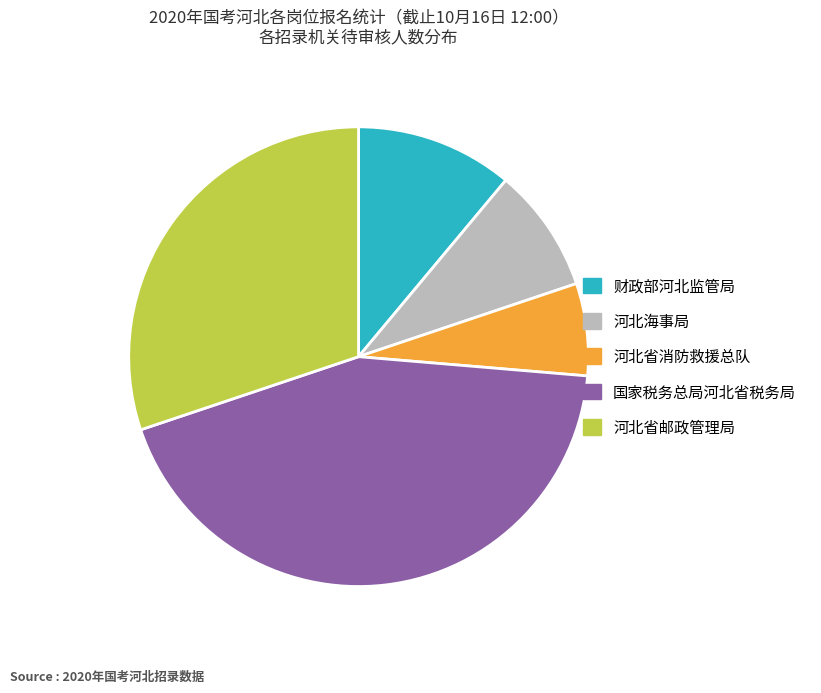

Is the sum of 财政部河北监管局 and 河北省邮政管理局 greater than half?

No